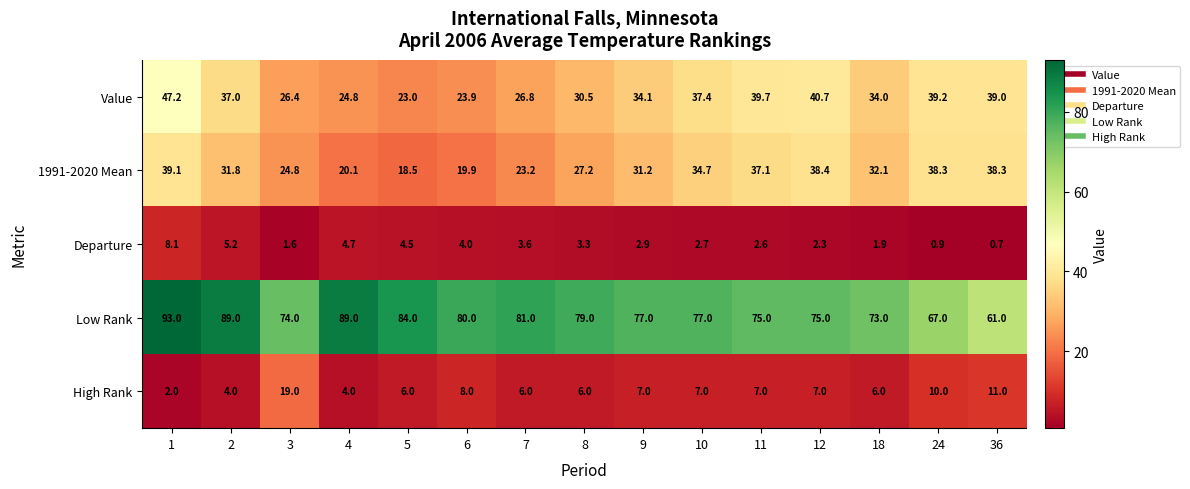

At which label is Departure closest to 4?

6